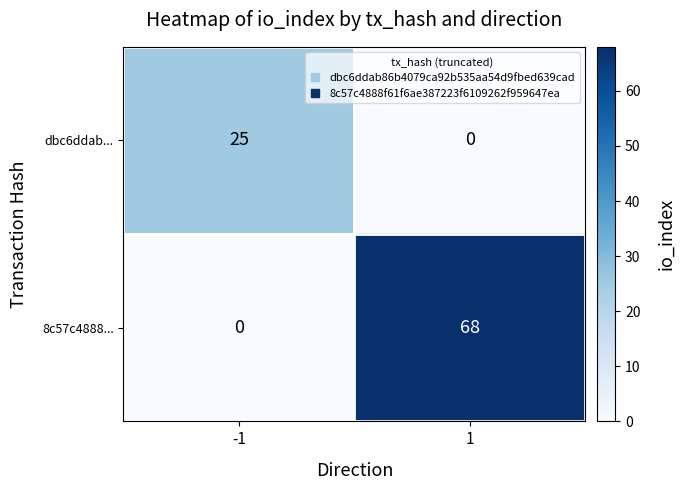

Reading left to right, list all the values displayed in this chart.

dbc6ddab...: 25	0
8c57c4888...: 0	68